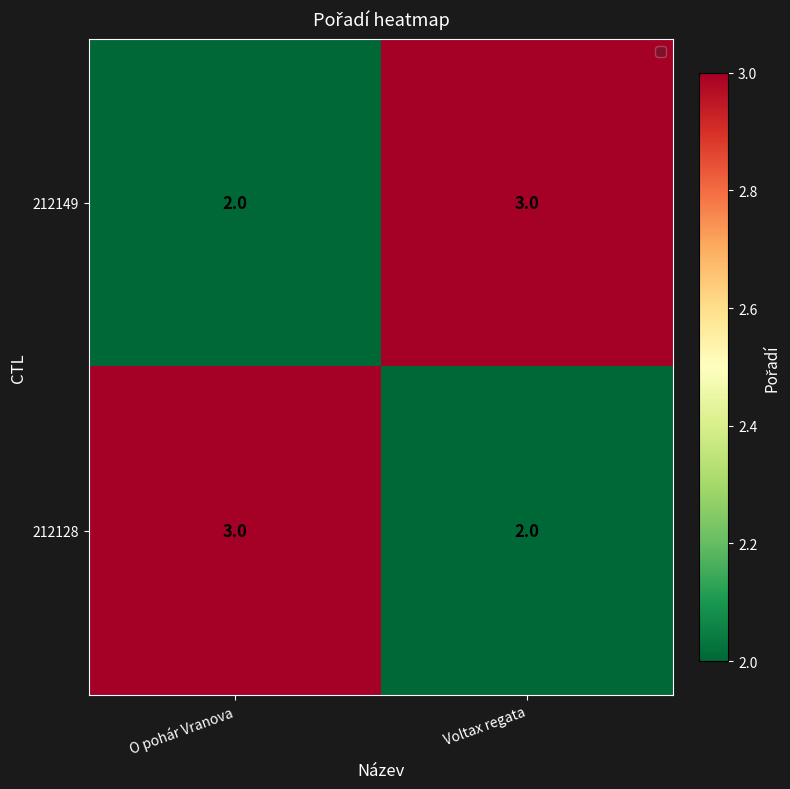

Read the 212128 value at O pohár Vranova.

3